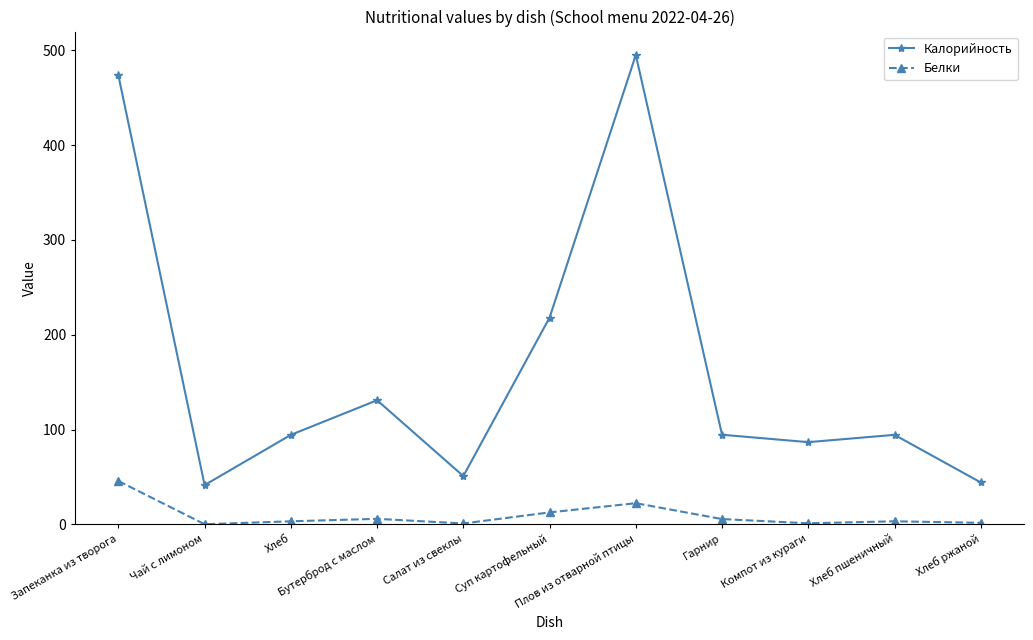

The value of Белки at Компот из кураги is 1.1. True or false?

True